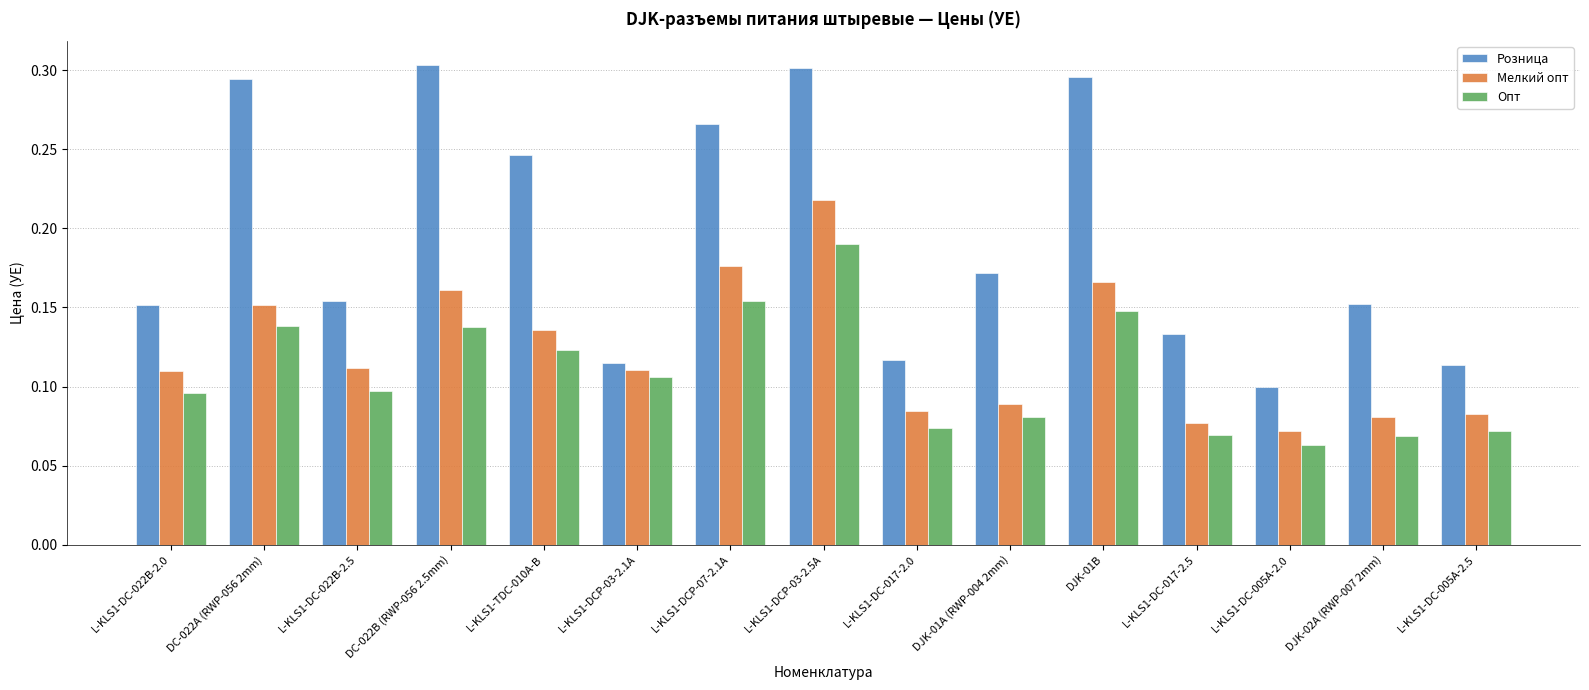

At which category is the sum across all series the highest?

L-KLS1-DCP-03-2.5A